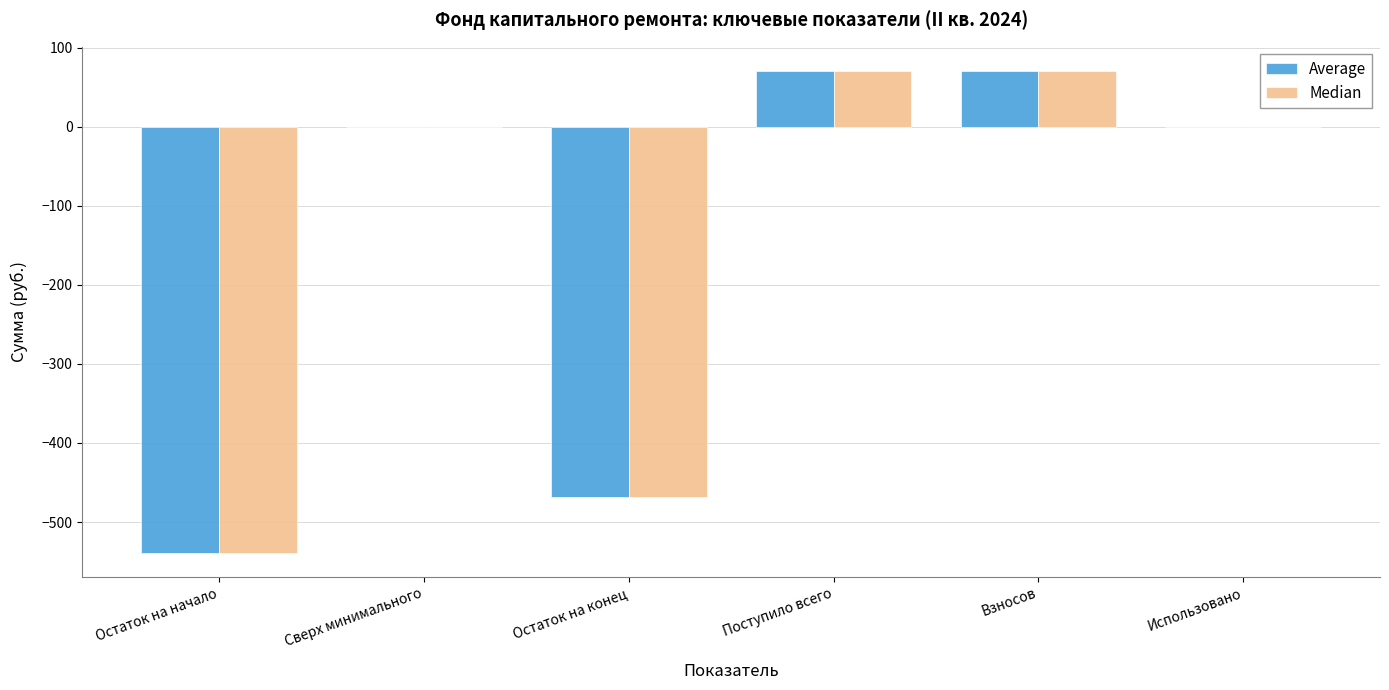

True or false: Median has a value of 0.0 at Сверх минимального.

True